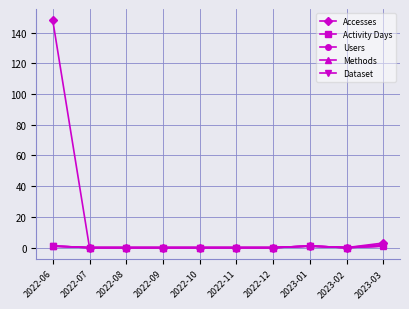

Does the chart have visible grid lines?

Yes